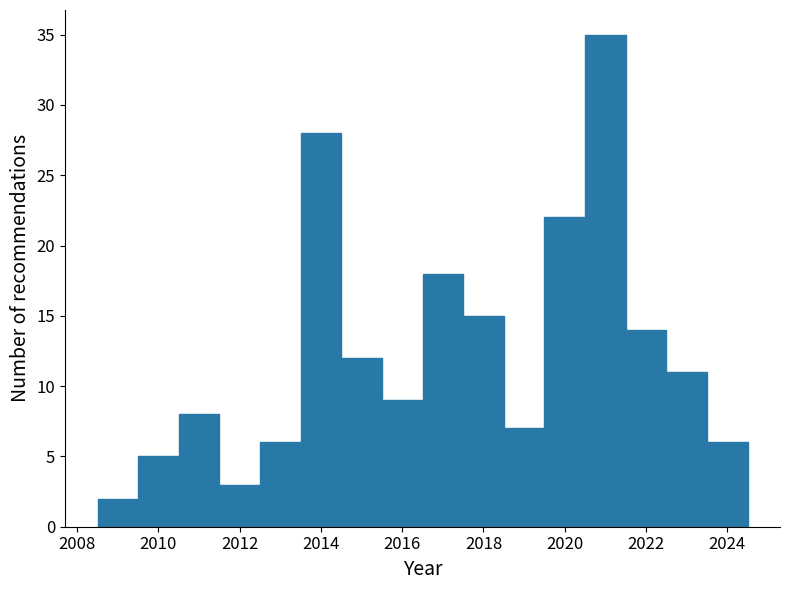

Which range on the x-axis has the tallest bar?

2020.5 to 2021.5